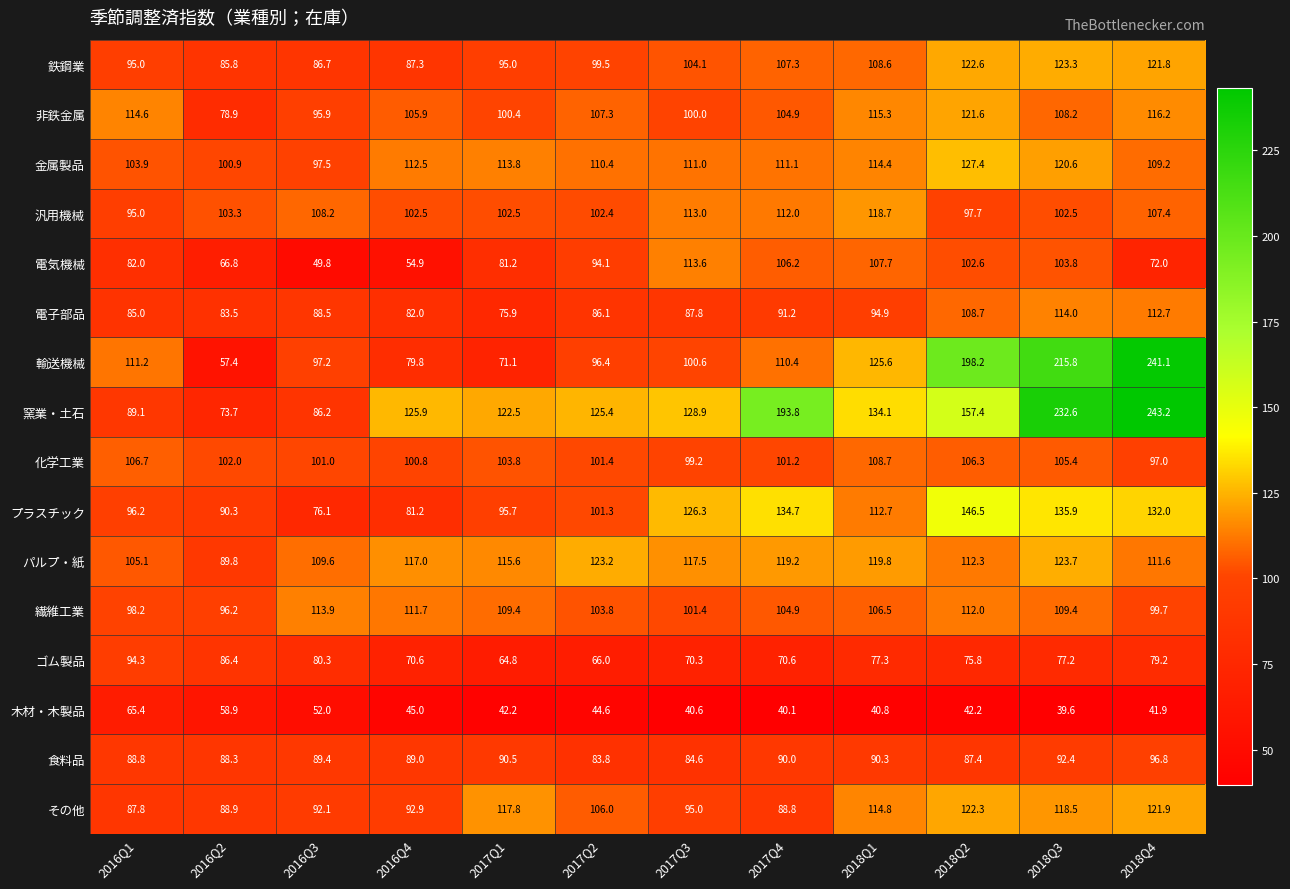

Rank the series by their maximum value, from lowest to highest.

木材・木製品, ゴム製品, 食料品, 化学工業, 電気機械, 繊維工業, 電子部品, 汎用機械, 非鉄金属, その他, 鉄鋼業, パルプ・紙, 金属製品, プラスチック, 輸送機械, 窯業・土石